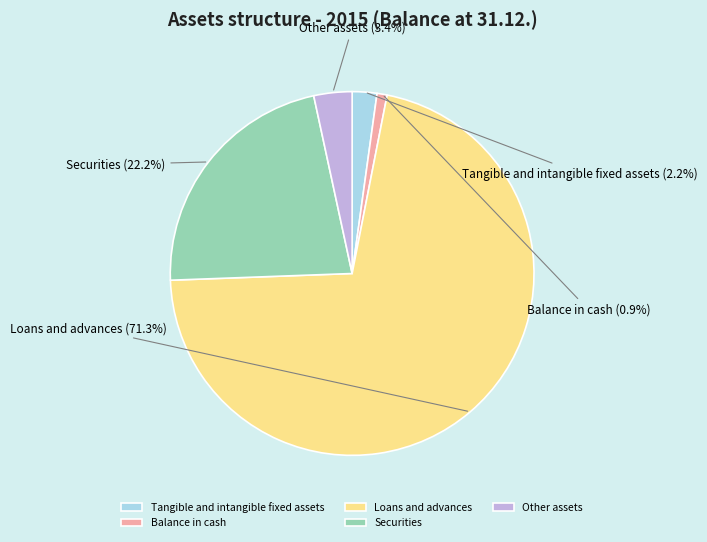

What is the ratio of the value at Securities to the value at Tangible and intangible fixed assets?

10.1